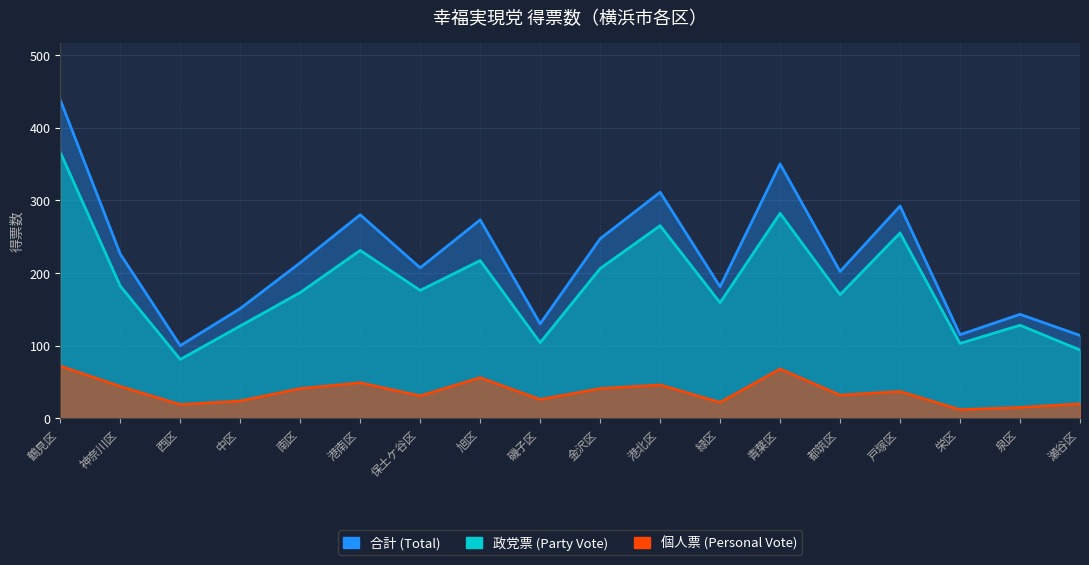

True or false: 政党票 (Party Vote) and 個人票 (Personal Vote) intersect in this chart.

False